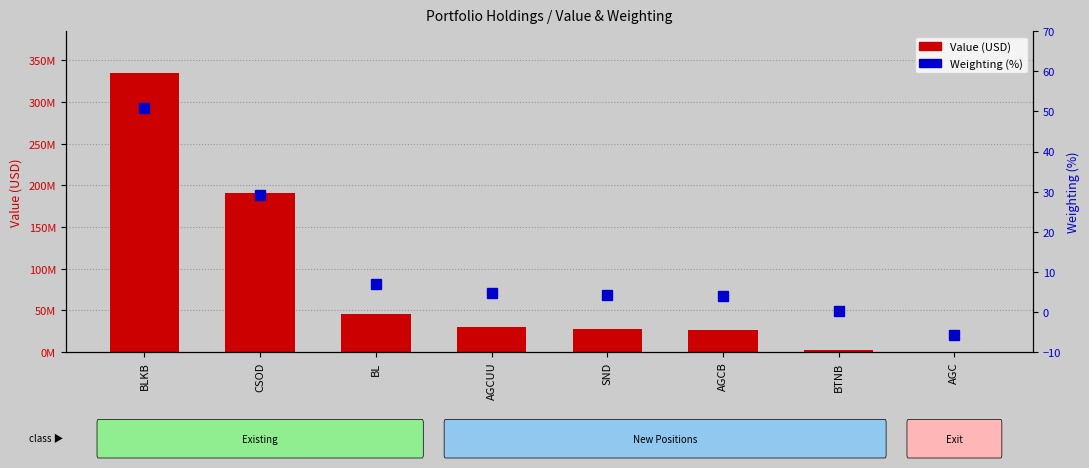

Does the chart contain any negative values?

Yes